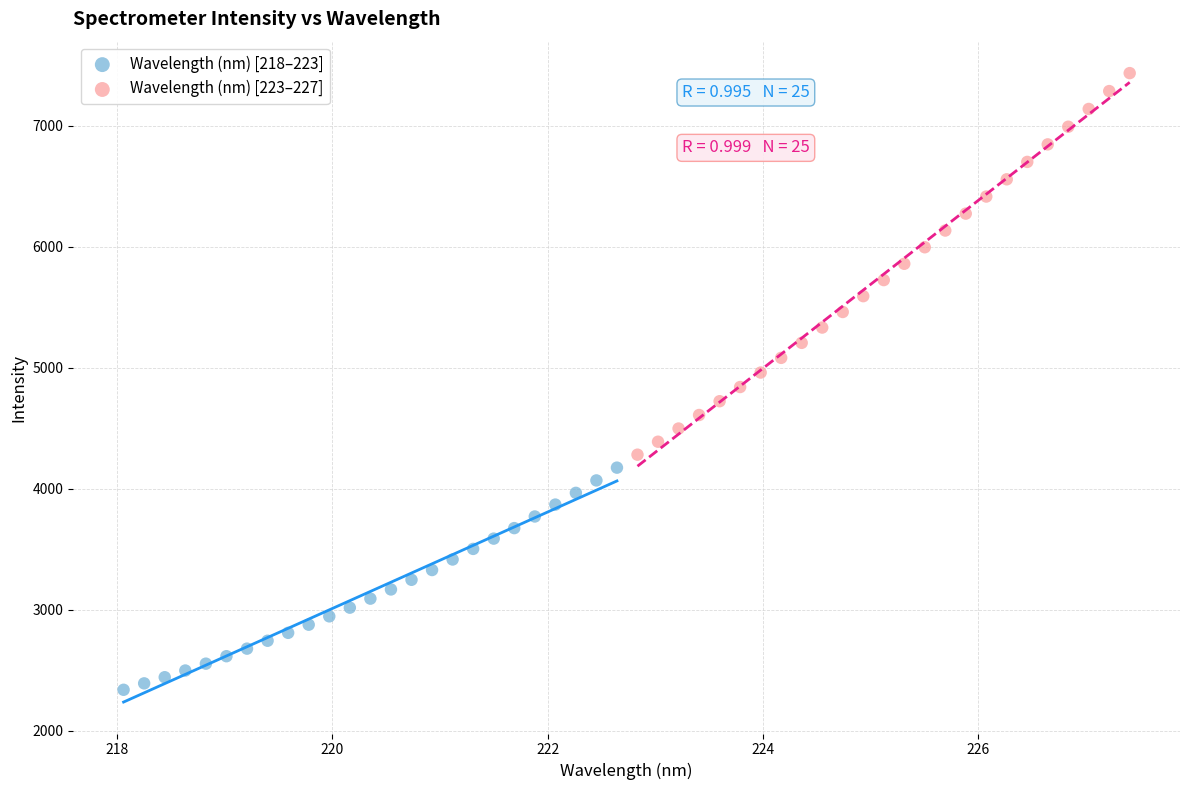

Which series has the largest Y range (max minus min)?

Wavelength (nm) [223–227]